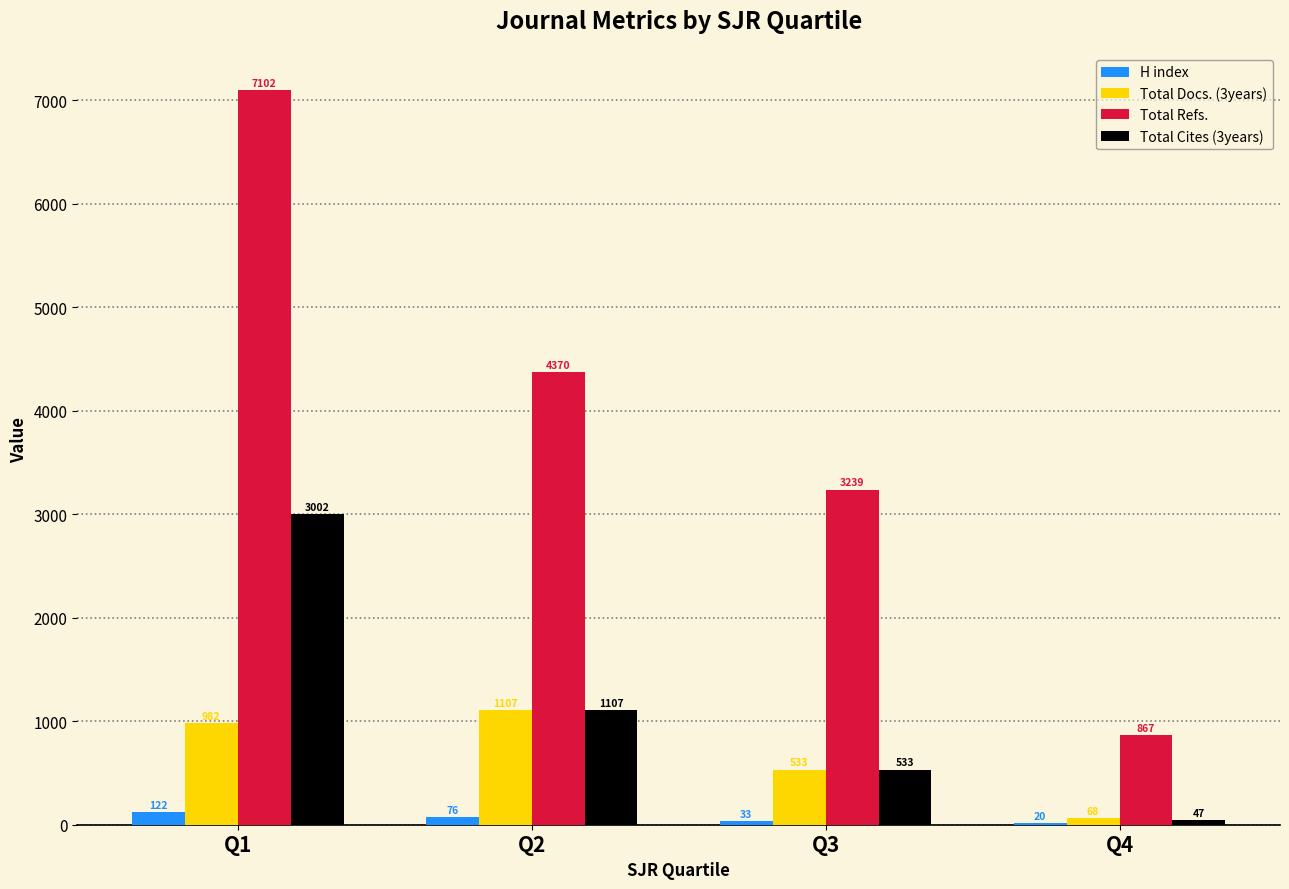

What is the total value across all series at Q1?

11208